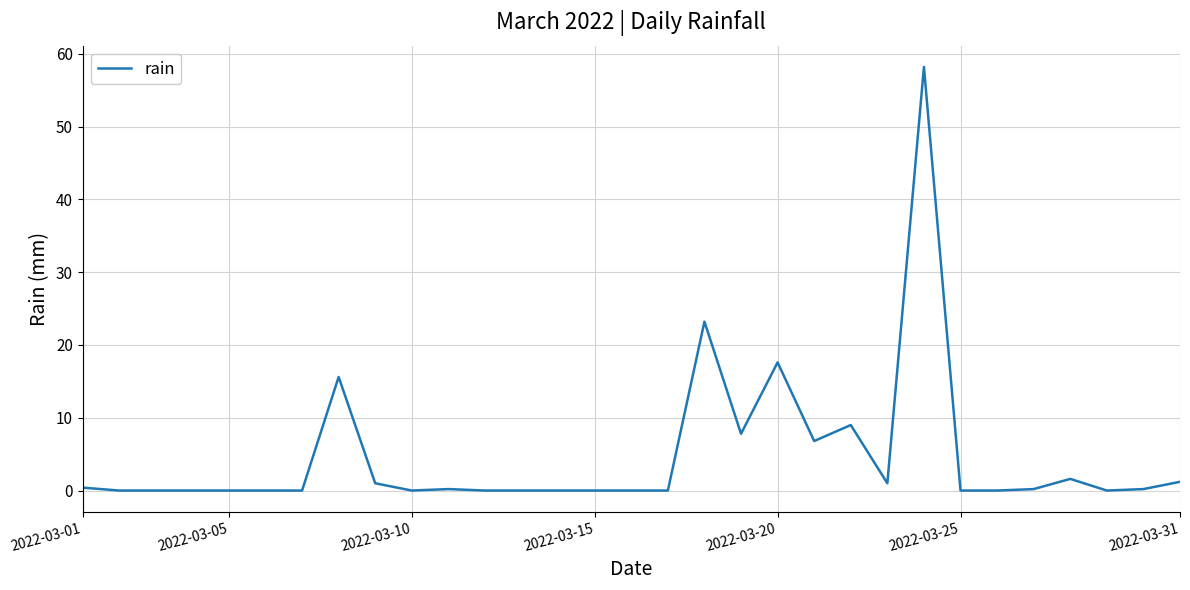

What is the difference between the maximum and minimum values?

58.2